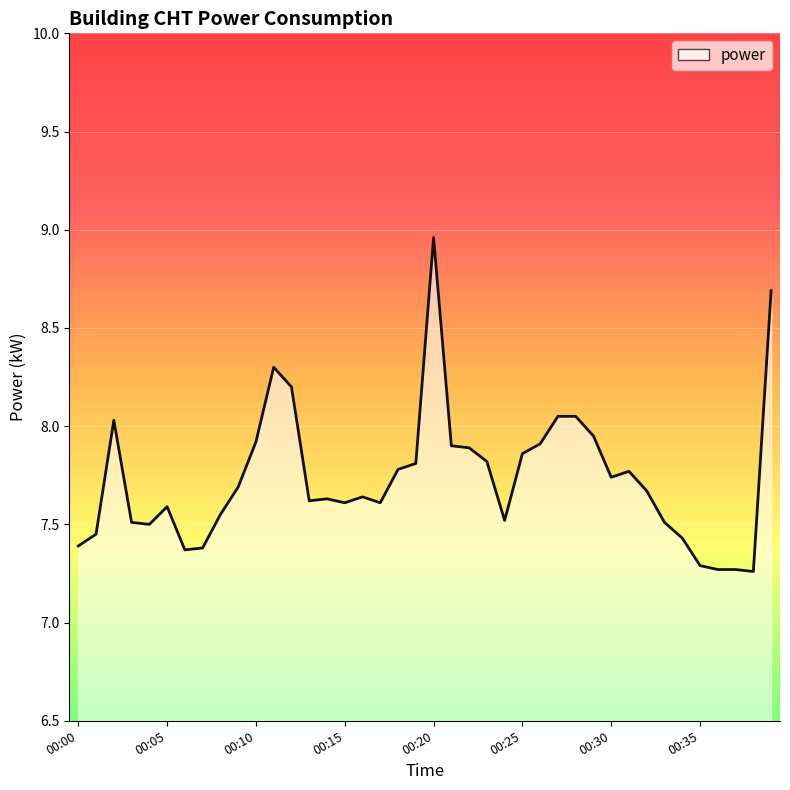

What is the difference between the maximum and minimum values?

1.7